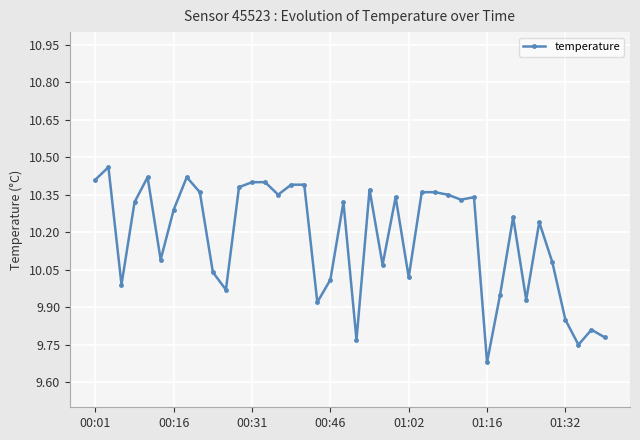

What is the difference between the maximum and second lowest values?

0.7